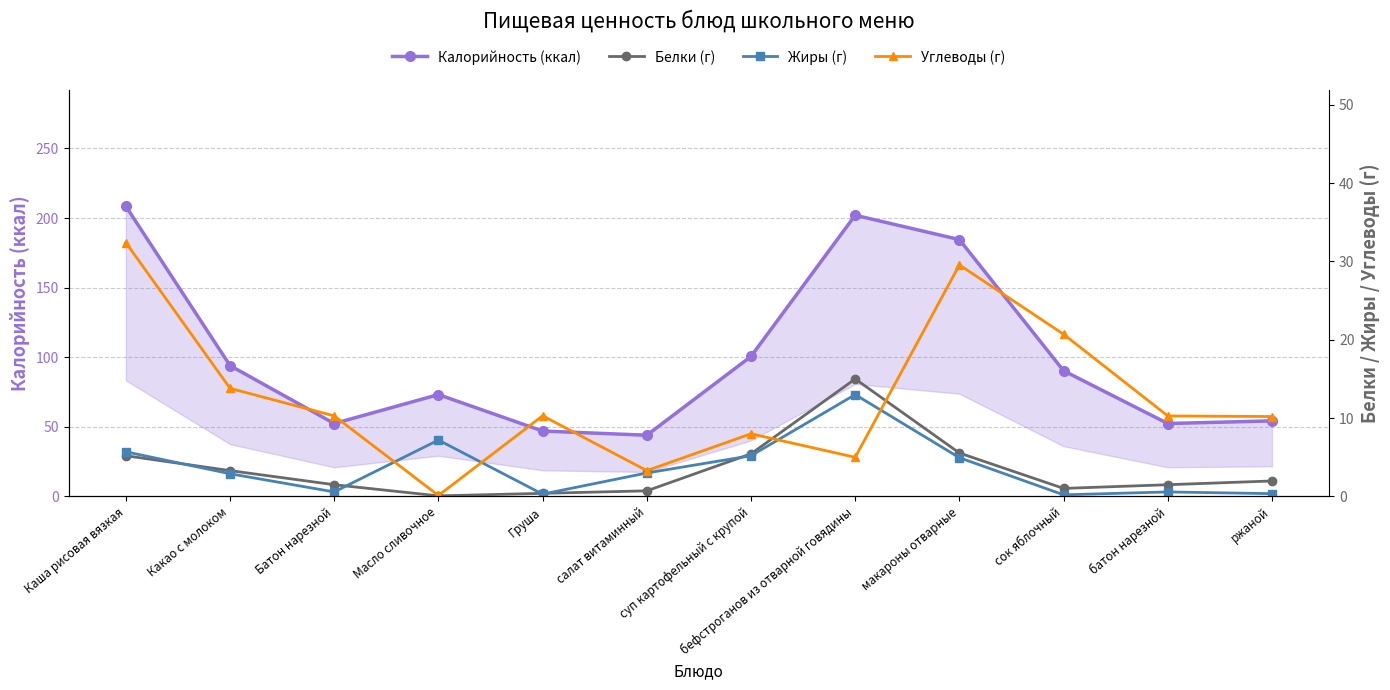

What are all the series names shown in the legend?

Калорийность (ккал), Белки (г), Жиры (г), Углеводы (г)